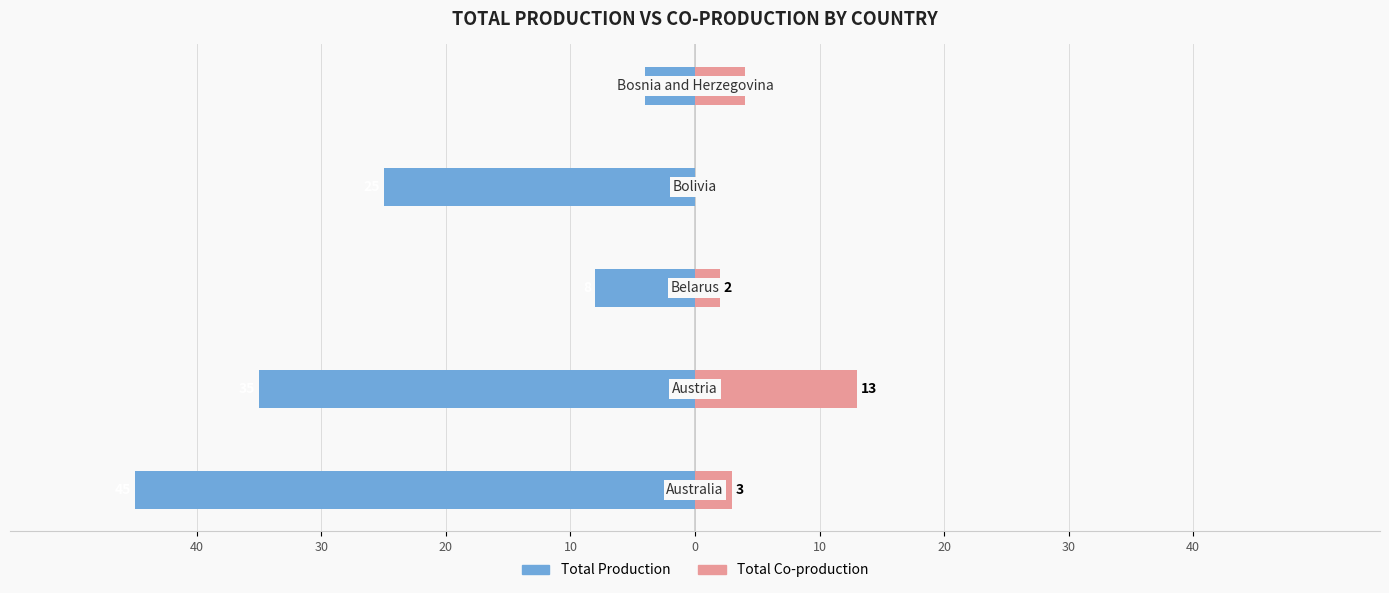

Is the value of Total Co-production at 20 greater than the value of Total Production at 0?

Yes